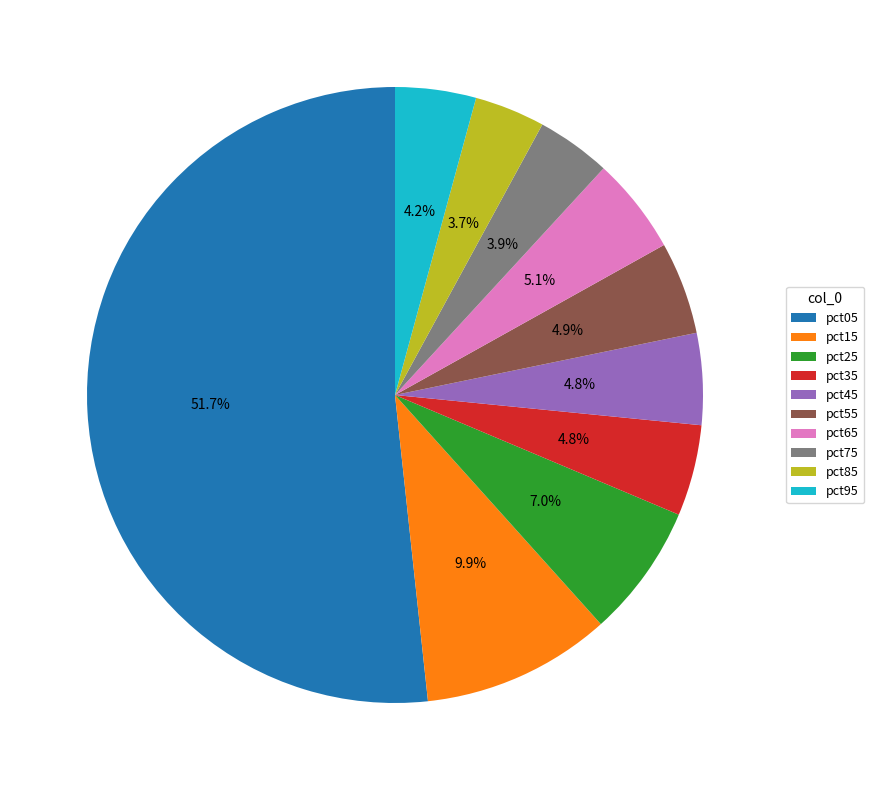

How many slices are in this pie chart?

10